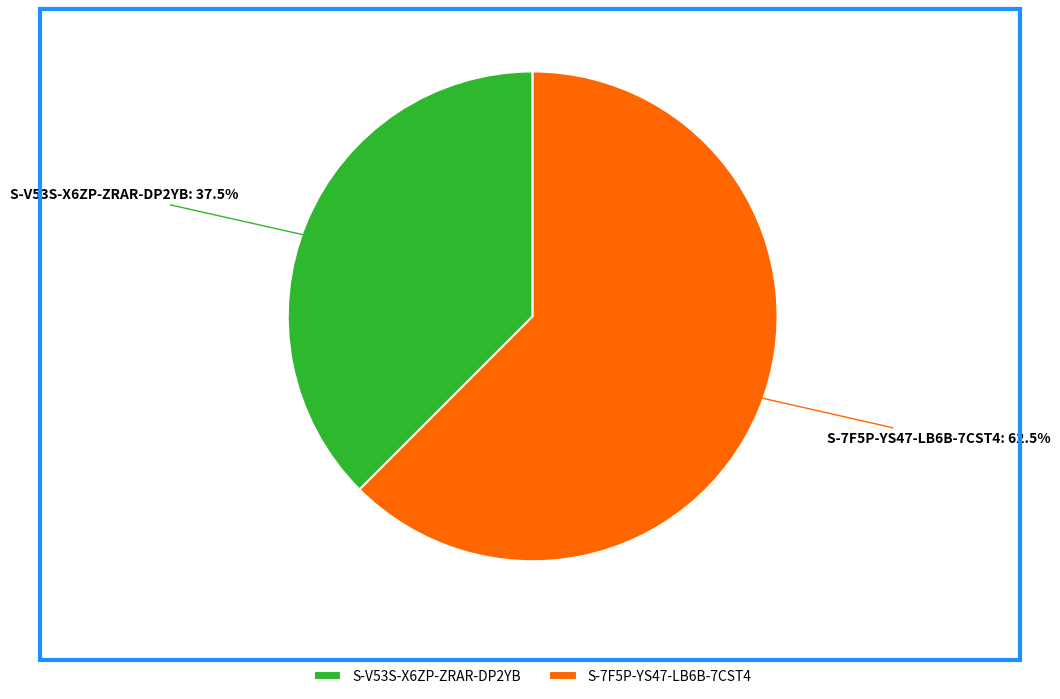

Between S-V53S-X6ZP-ZRAR-DP2YB and S-7F5P-YS47-LB6B-7CST4, which is larger?

S-7F5P-YS47-LB6B-7CST4